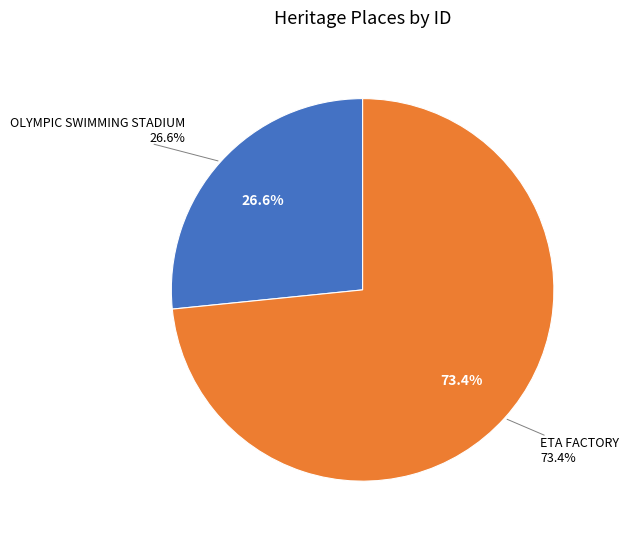

To the nearest percent, what percentage of the pie is ETA FACTORY?

73%